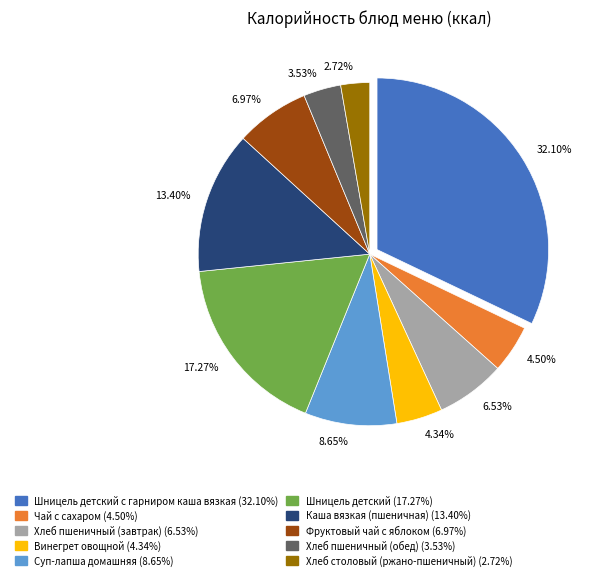

Is there a majority slice in this chart?

No